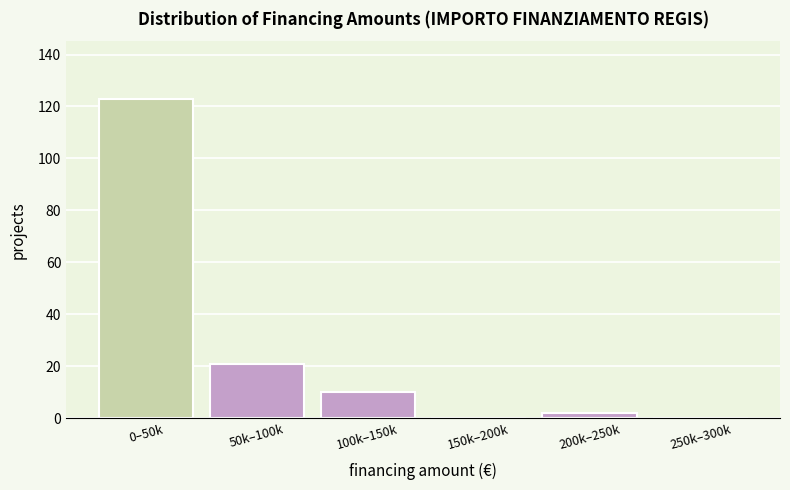

What value does the data have at 50k–100k, to the nearest 5?

20